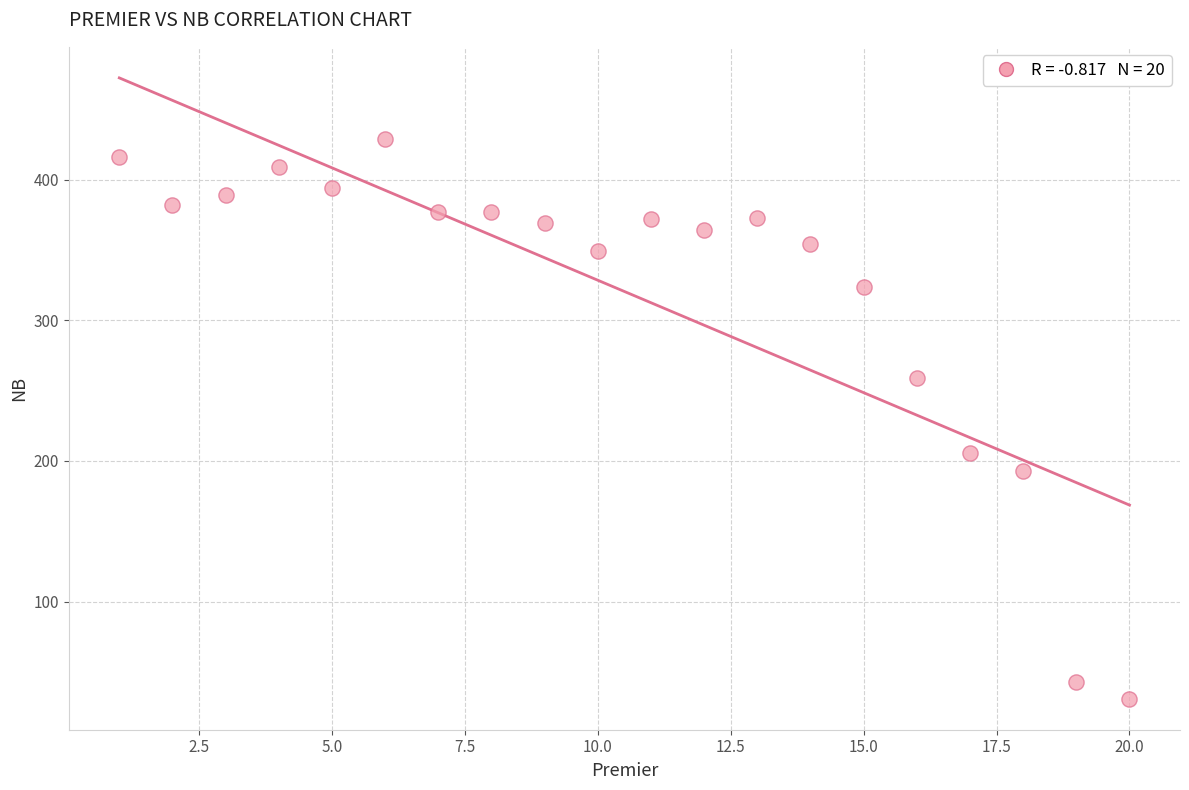

What Y value in the scatter plot is closest to 230?

206